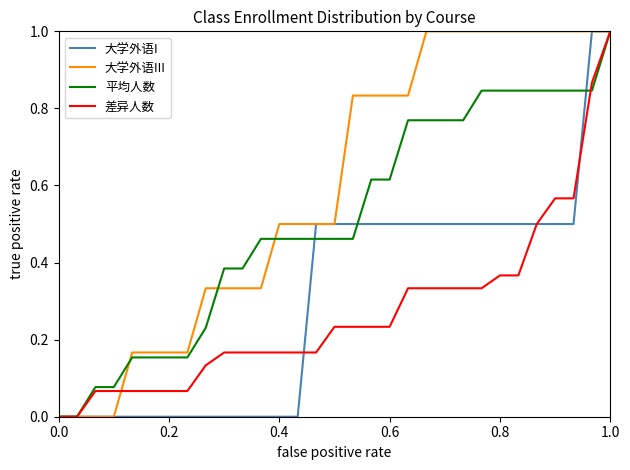

What is the maximum value for 差异人数?

1.0